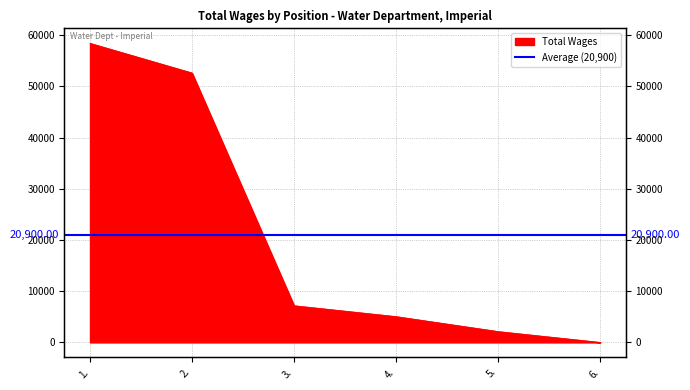

What position from the left is 3.?

3